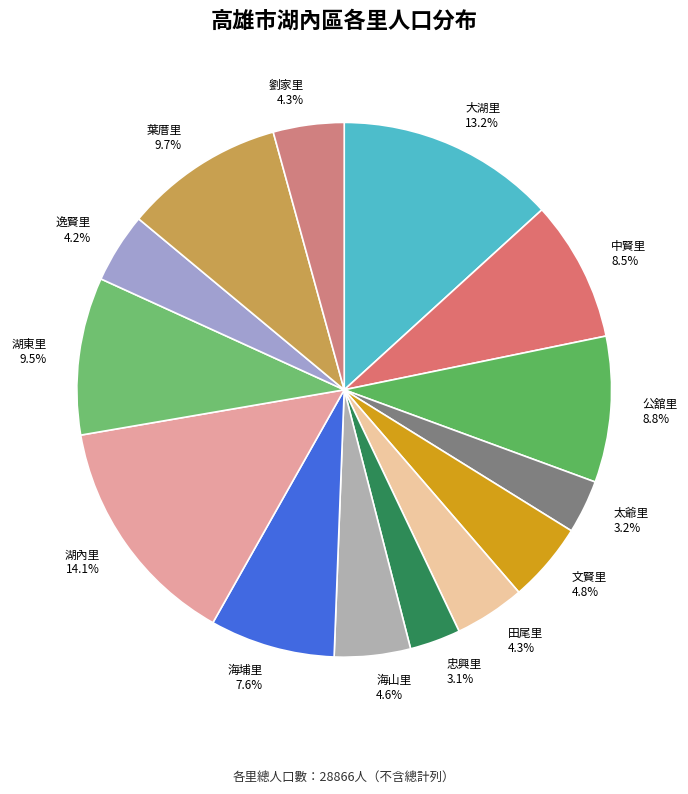

Which category has the biggest portion of the pie?

湖內里